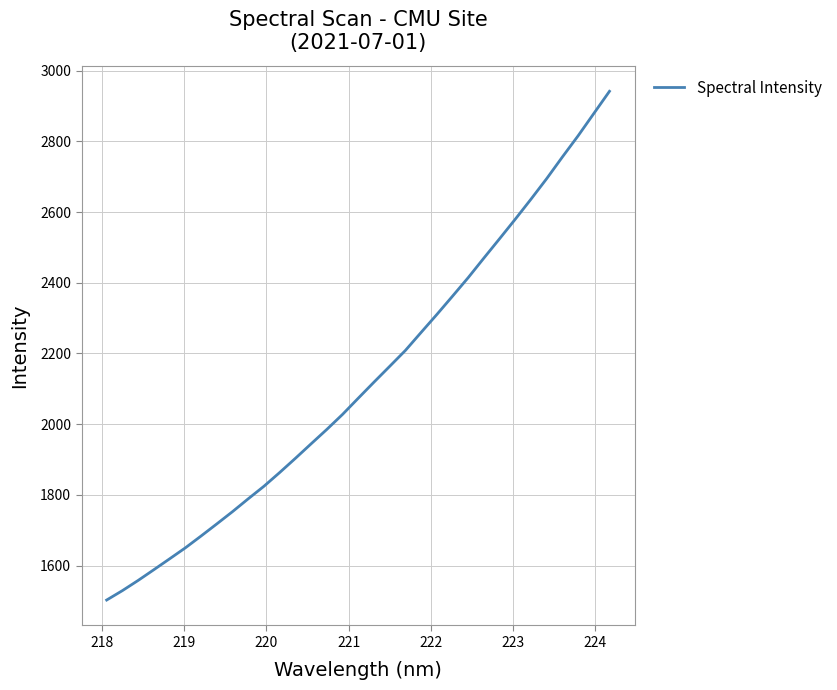

What is the difference between the maximum and minimum values?

1439.2